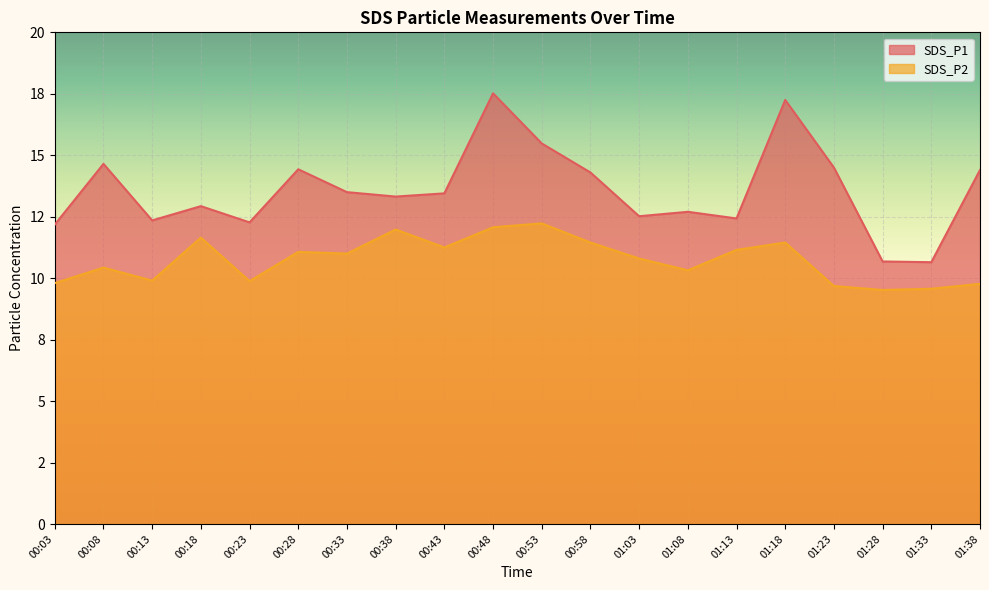

True or false: SDS_P1 and SDS_P2 intersect in this chart.

False